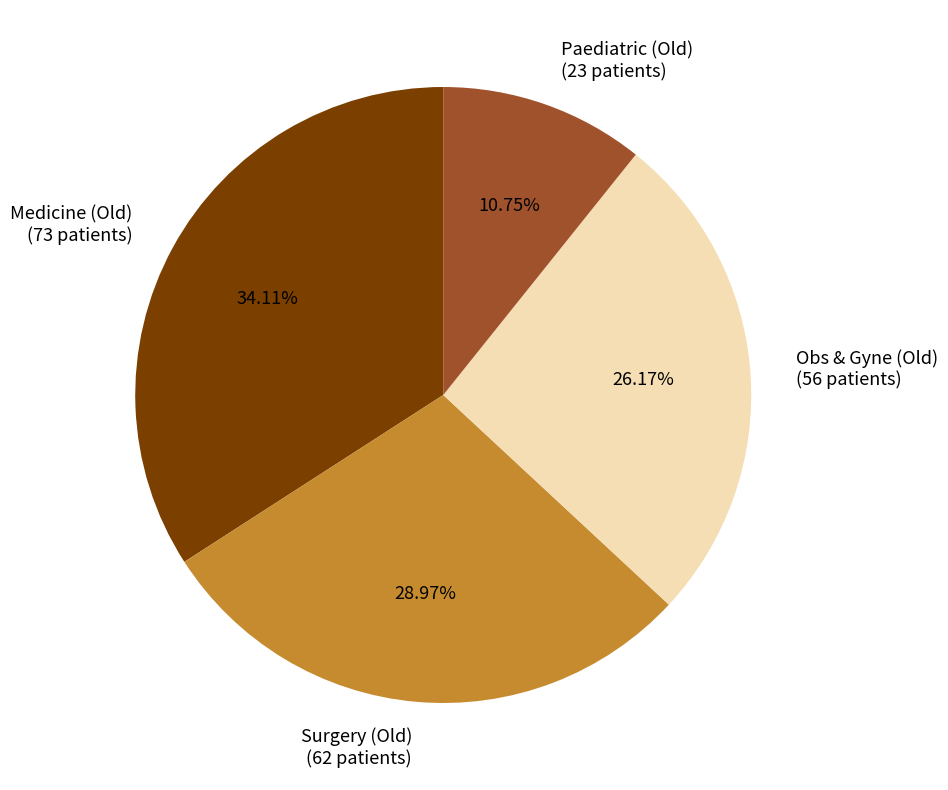

To the nearest percent, what is the difference between the Medicine (Old) and Surgery (Old) slice percentages?

5%